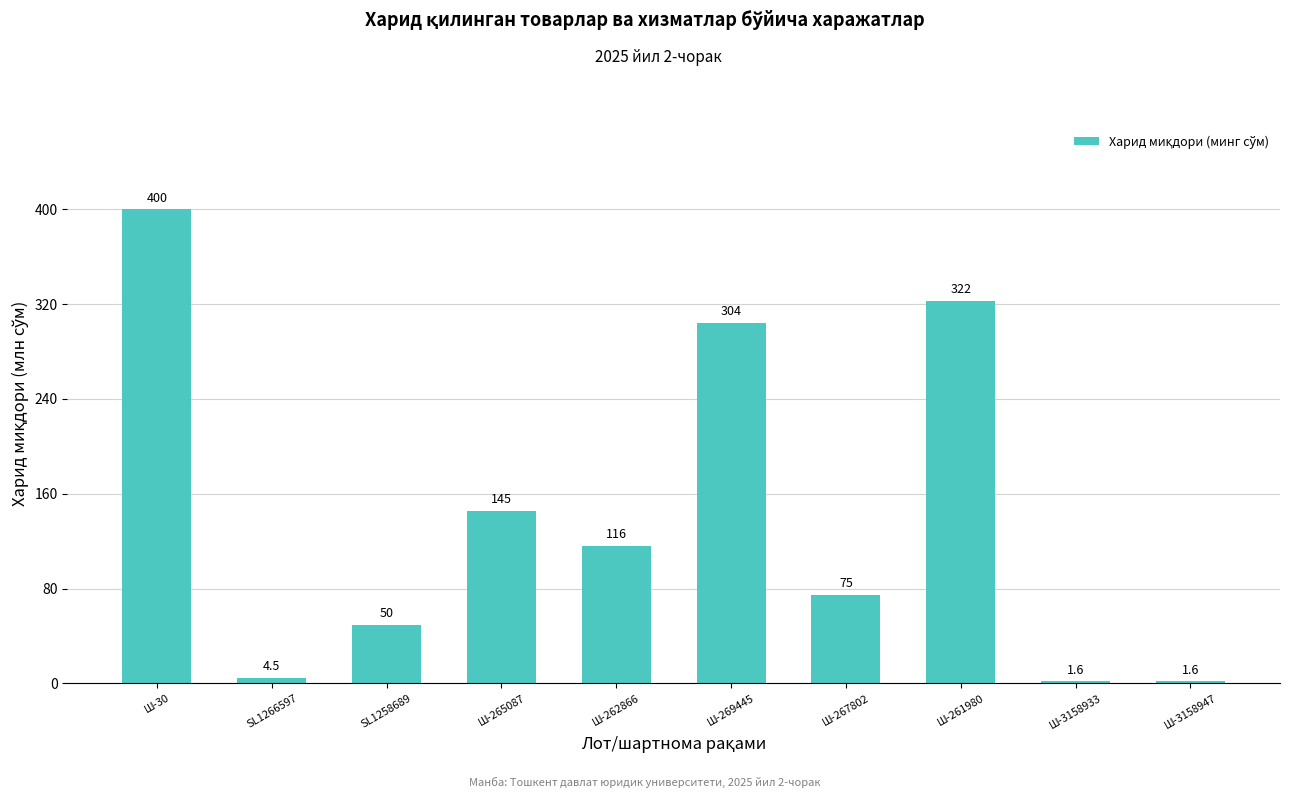

Reading left to right, extract all data points from this chart.

400.0	4.5	49.5	145.5	116.2	304.0	74.5	322.4	1.6	1.6